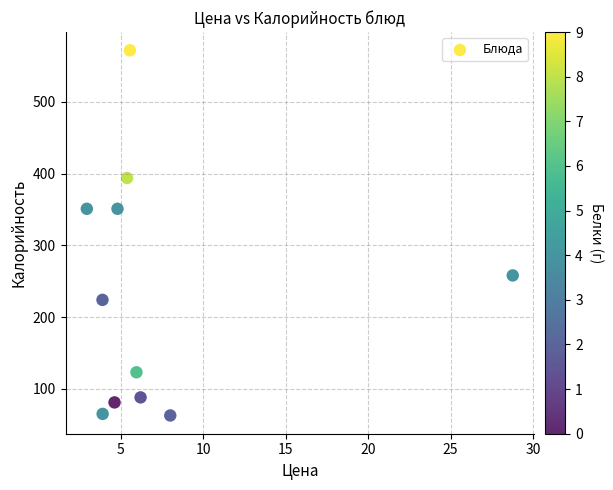

What is the average X value?

7.3